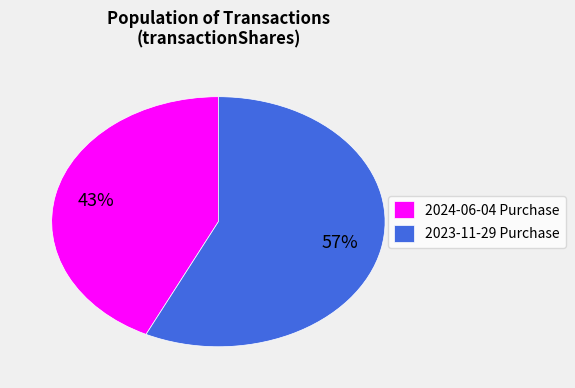

How many slices are in this pie chart?

2